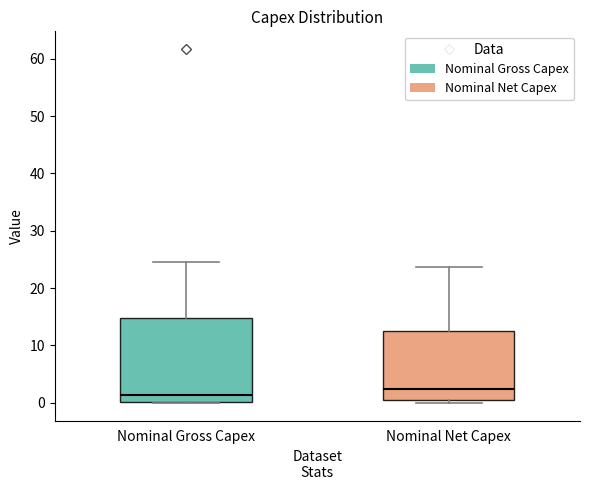

Which box's median line is the highest?

Nominal Net Capex